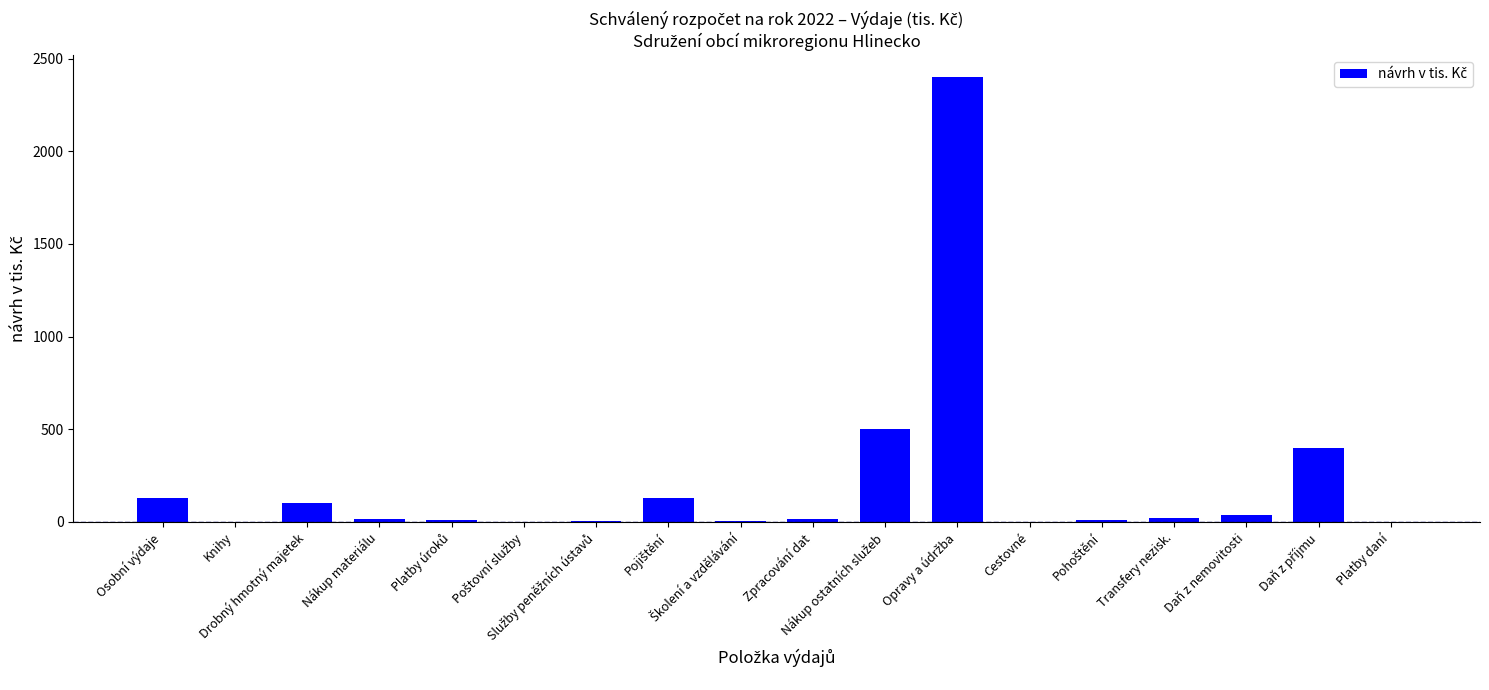

How many series are shown in this chart?

1